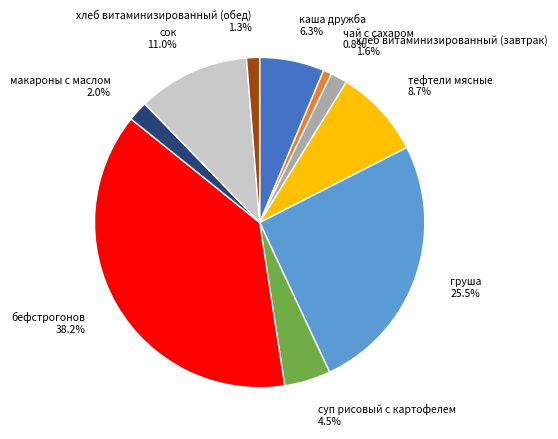

What percentage is the бефстрогонов slice, to the nearest percent?

38%